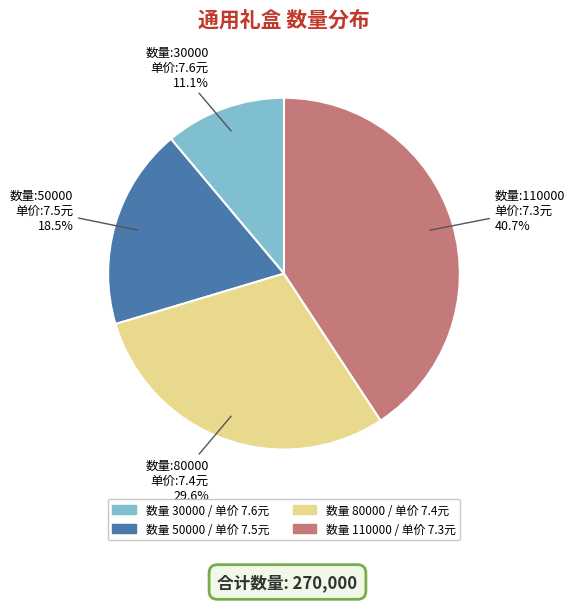

Does any single category account for the majority?

No